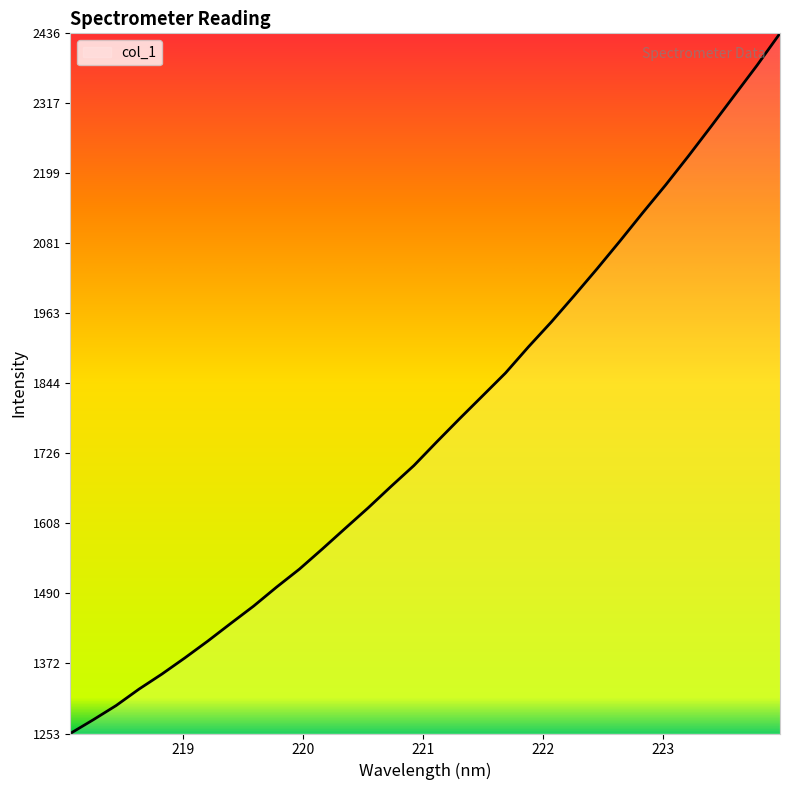

What is the difference between the maximum and minimum values?

1182.4